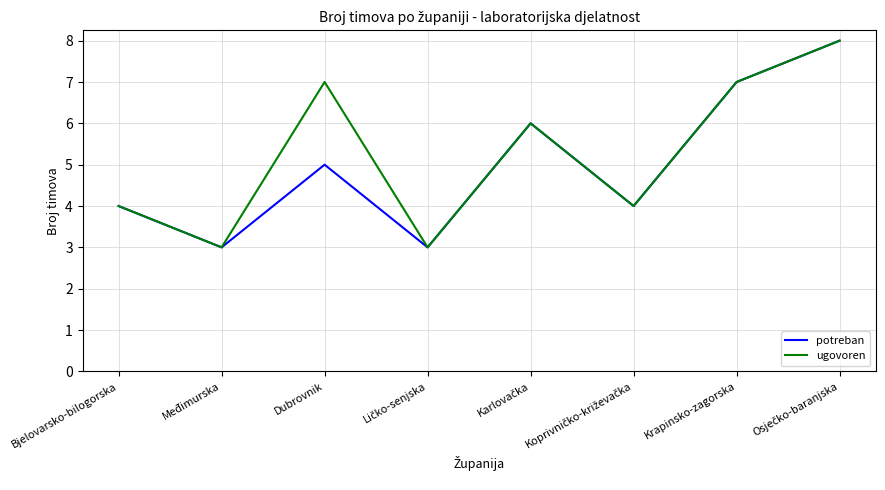

The ugovoren series shows 6 at Bjelovarsko-bilogorska. True or false?

False